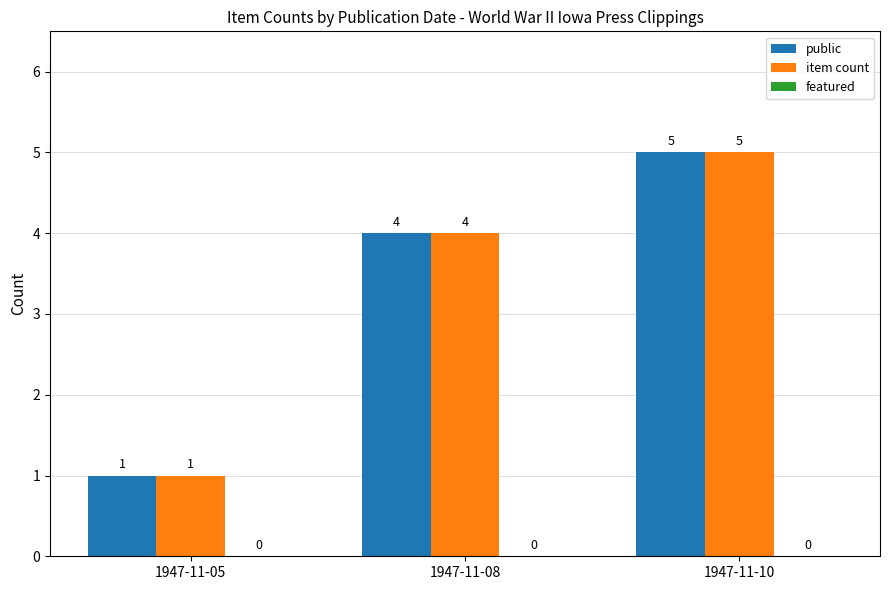

The public series shows 1 at 1947-11-05. True or false?

True